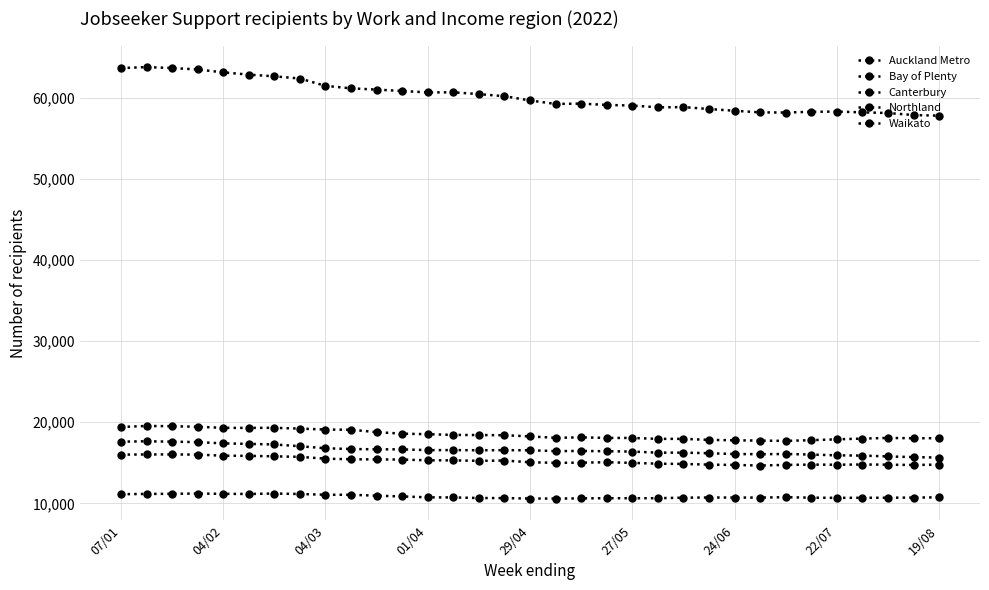

Does the chart display data point markers on the line(s)?

Yes